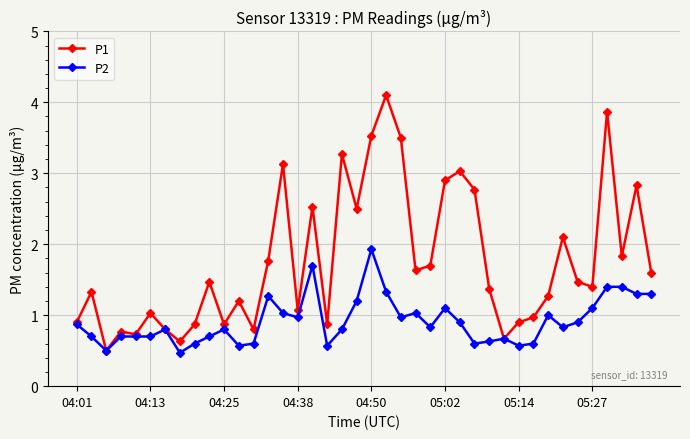

True or false: P2 has more than 2 points higher than both neighbors.

True